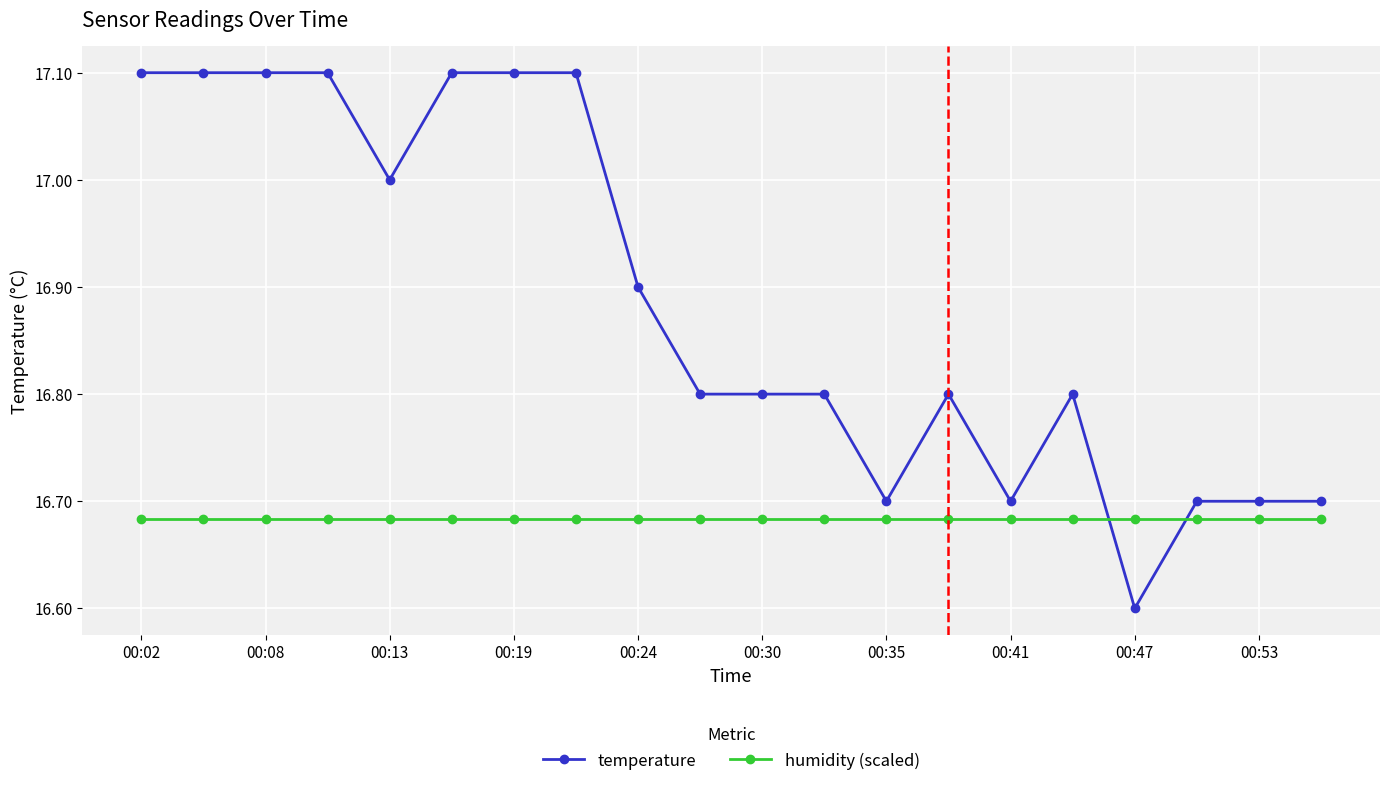

How many times do temperature and humidity (scaled) cross each other?

2